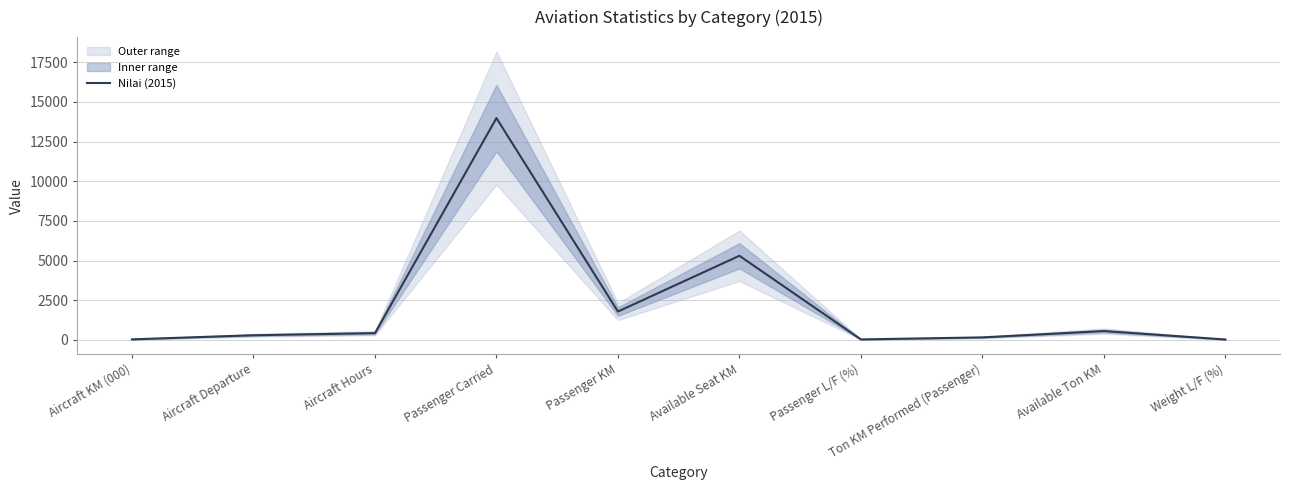

What is the ratio of the value at Aircraft KM (000) to the value at Passenger L/F (%)?

1.1